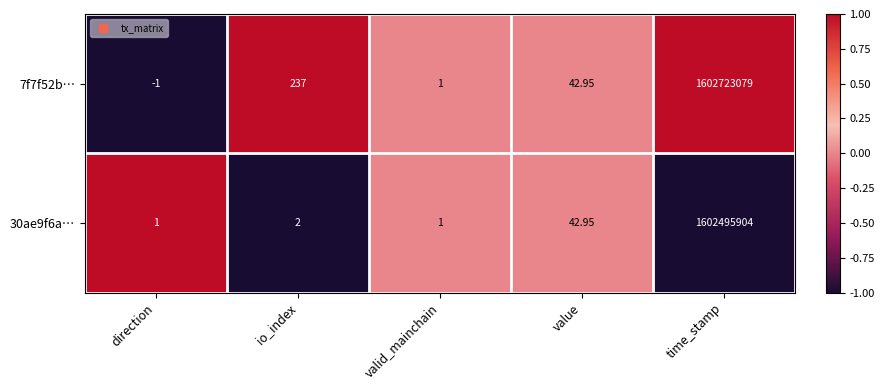

Which category has the highest value in the 30ae9f6a… series?

time_stamp